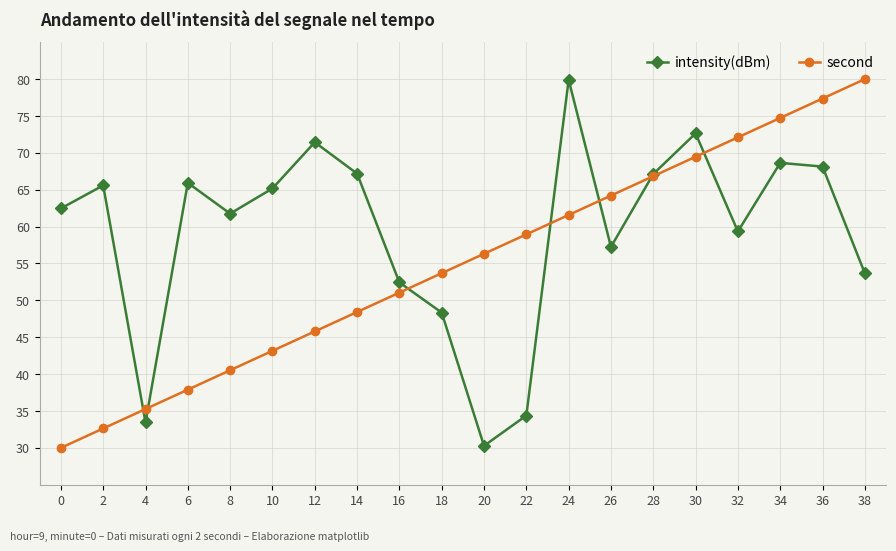

What is the value of the intensity(dBm) point at the 14th from the left?

57.3